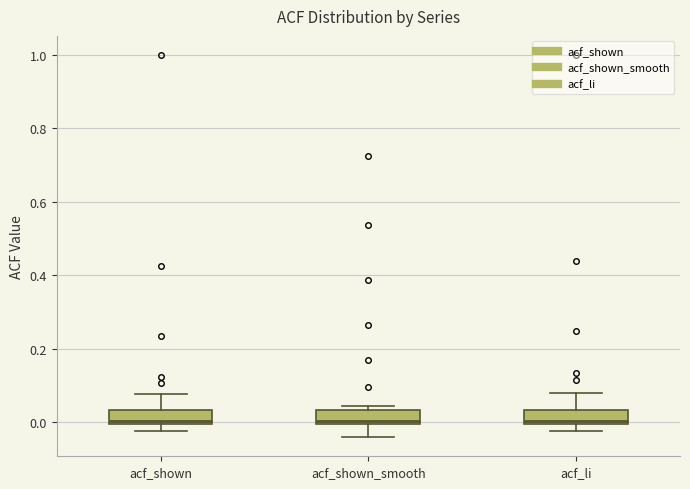

Where is the lower edge of the box for acf_shown_smooth on the y-axis? The values are not printed on the chart, so give them approximately, as read against the axis.

0.00